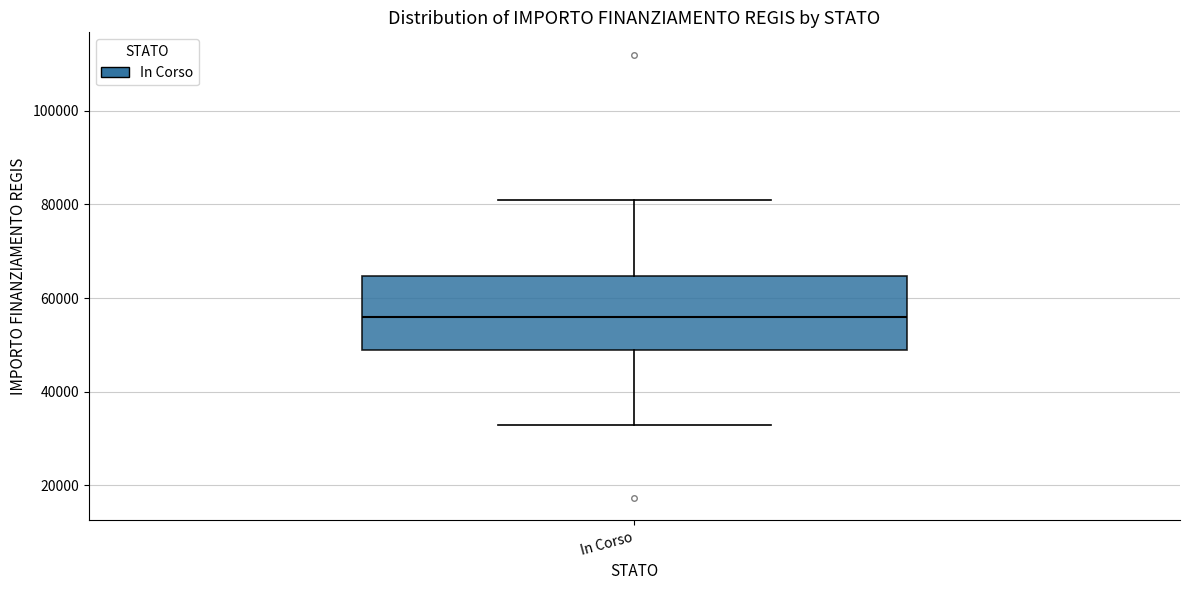

Where does the upper whisker of the box for In Corso end on the y-axis? The values are not printed on the chart, so give them approximately, as read against the axis.

80000